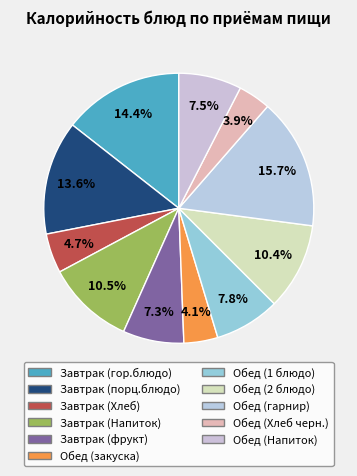

How many slices are in this pie chart?

11